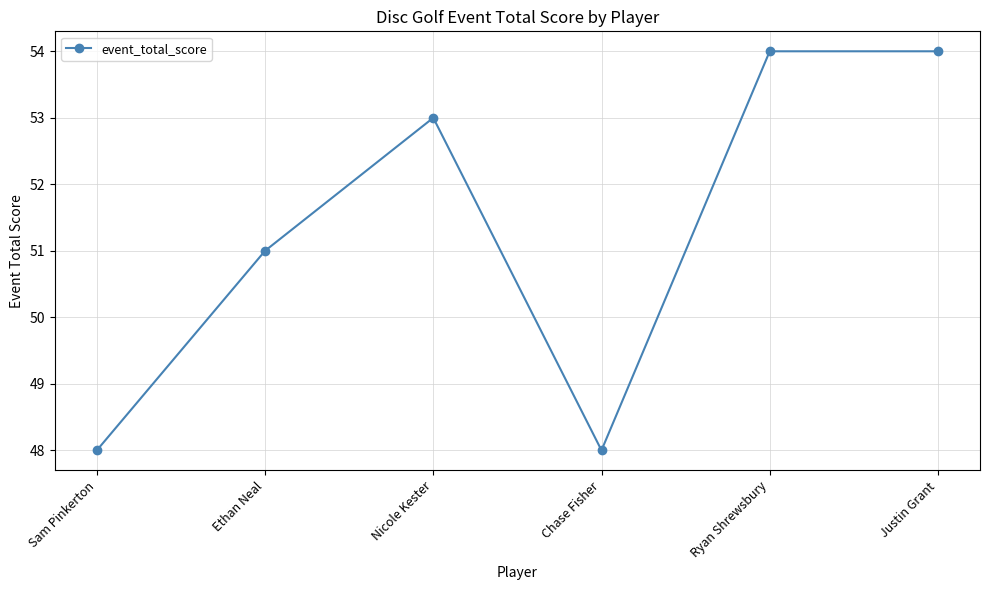

What is the difference between the maximum and second lowest values?

6